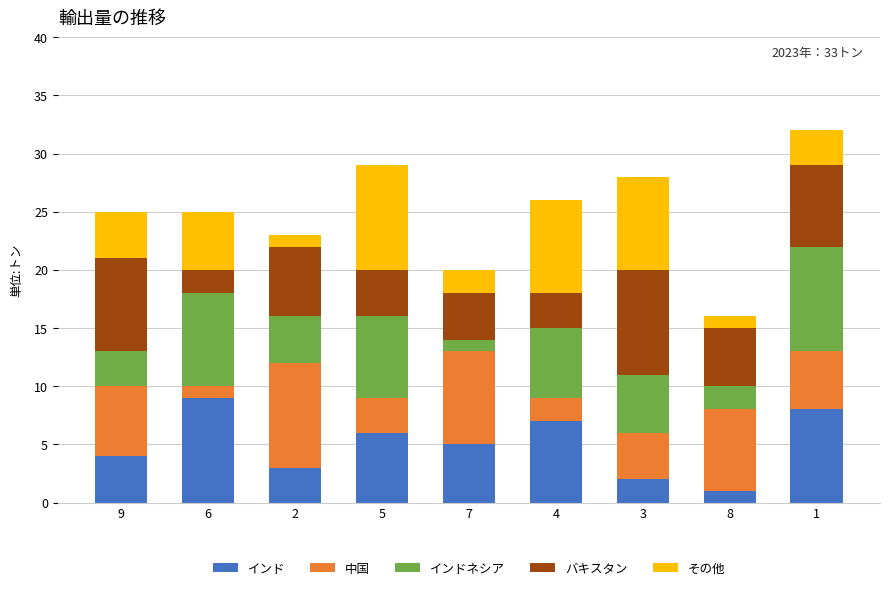

What is the sum of all インド values?

45